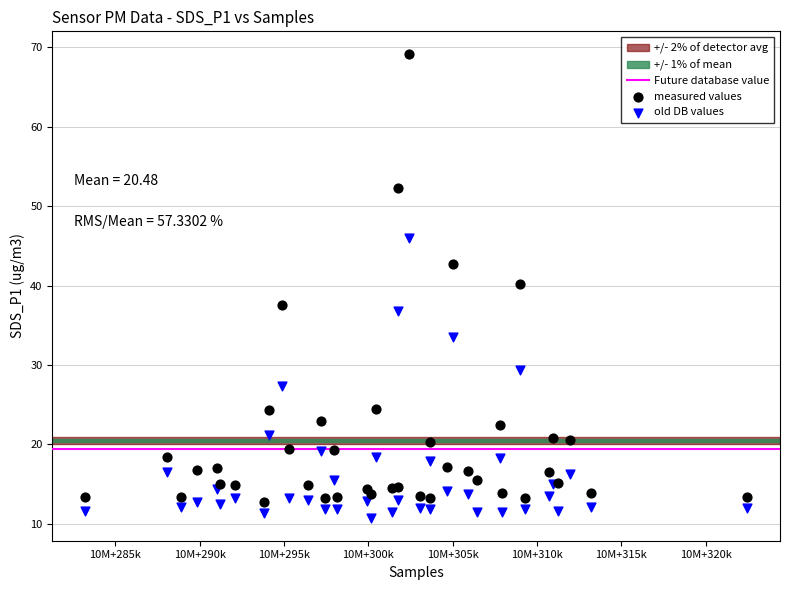

Which series has the largest Y range (max minus min)?

measured values